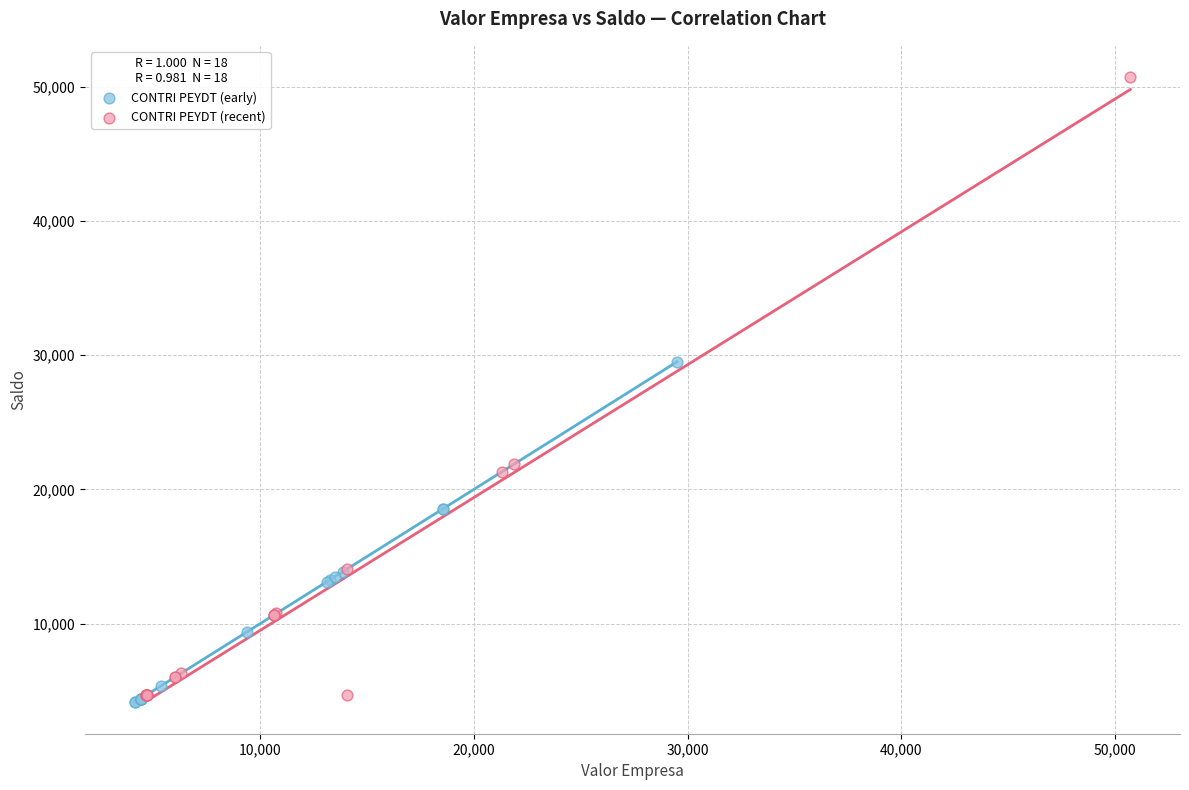

Which series has the largest Y range (max minus min)?

CONTRI PEYDT (recent)